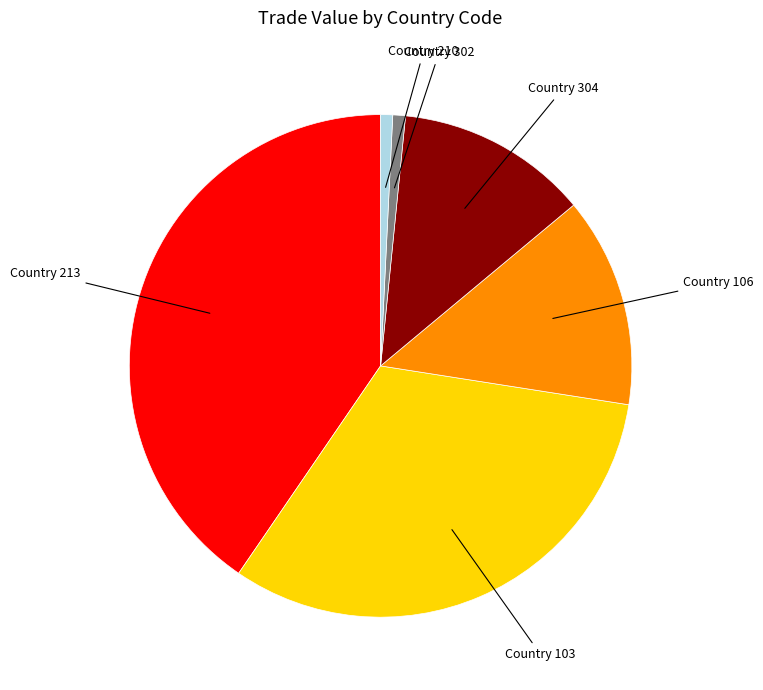

Is there a majority slice in this chart?

No